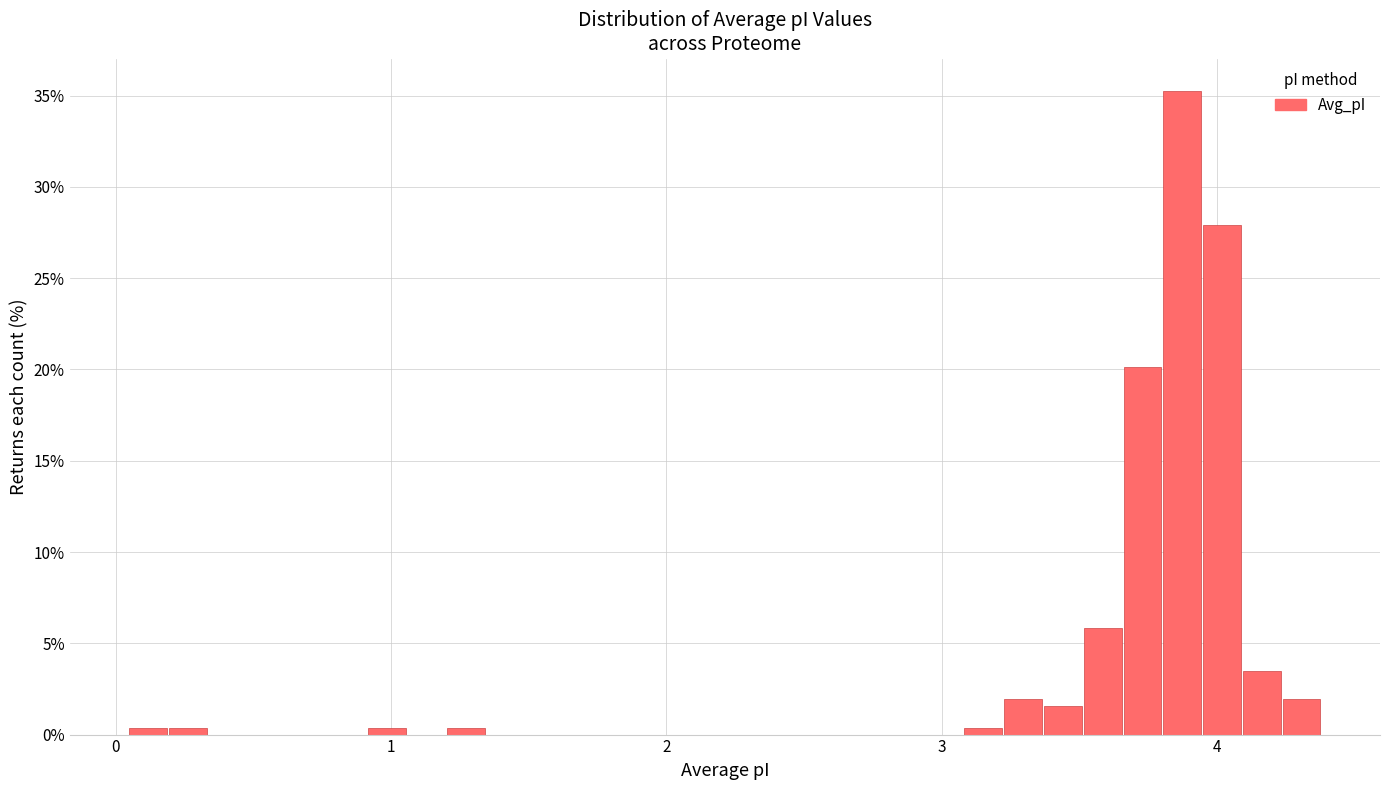

Read against the x-axis, roughly where is the centre of the tallest bar?

3.9